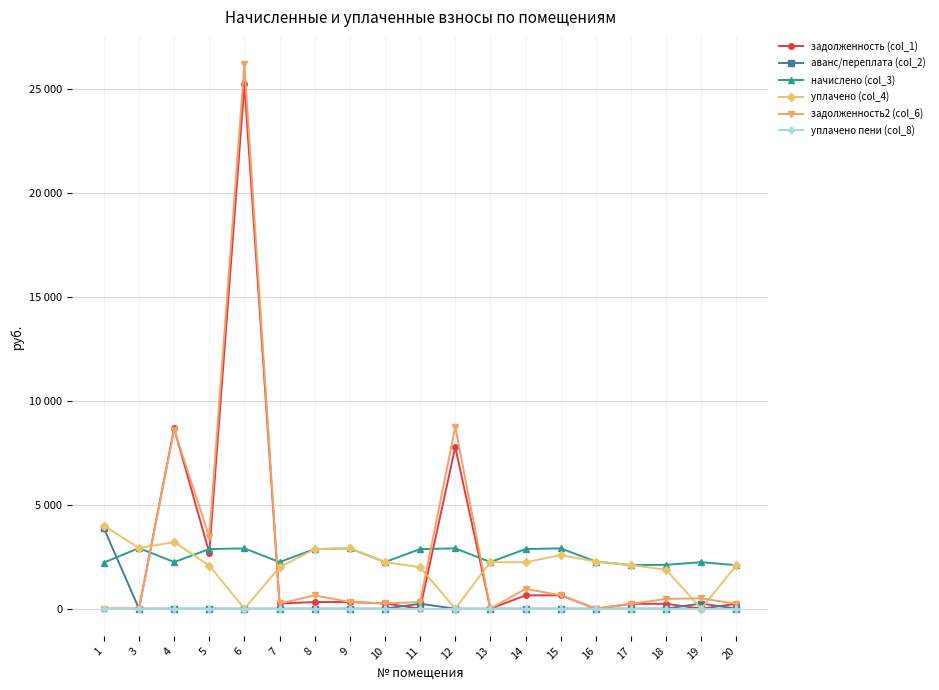

What are all the series names shown in the legend?

задолженность (col_1), аванс/переплата (col_2), начислено (col_3), уплачено (col_4), задолженность2 (col_6), уплачено пени (col_8)